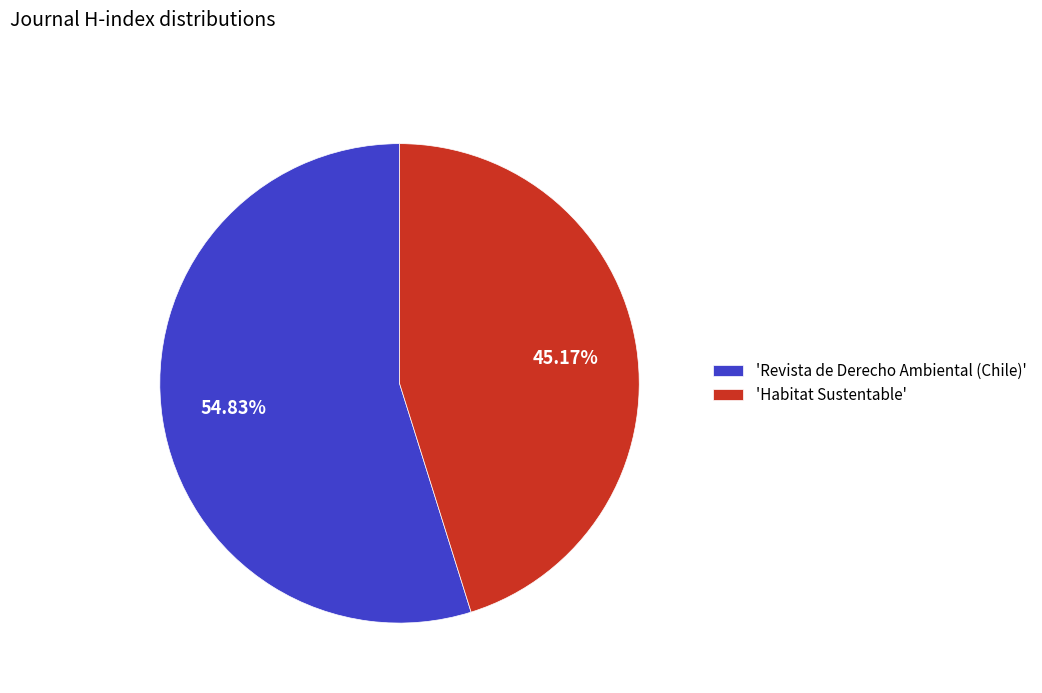

Rank the categories by value from highest to lowest.

'Revista de Derecho Ambiental (Chile)', 'Habitat Sustentable'